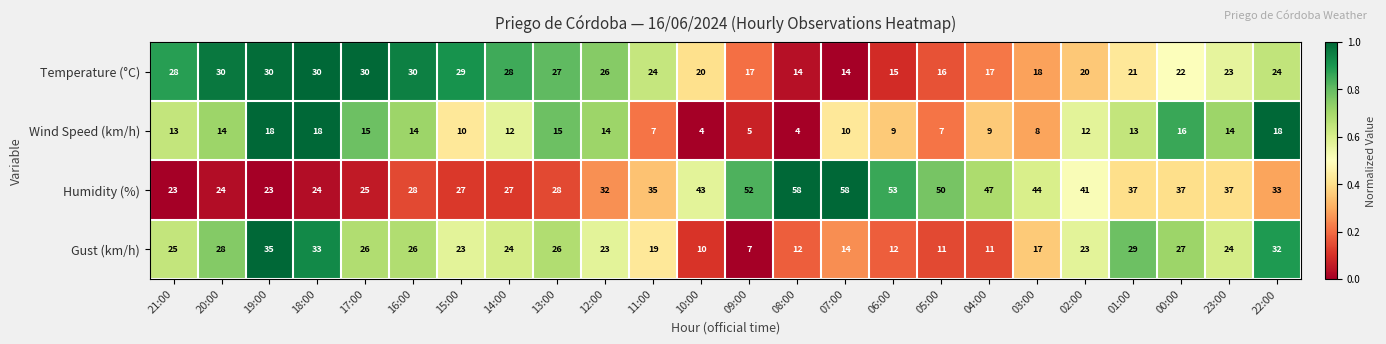

At 12:00, list the series in order from smallest to largest.

Wind Speed (km/h), Gust (km/h), Temperature (°C), Humidity (%)